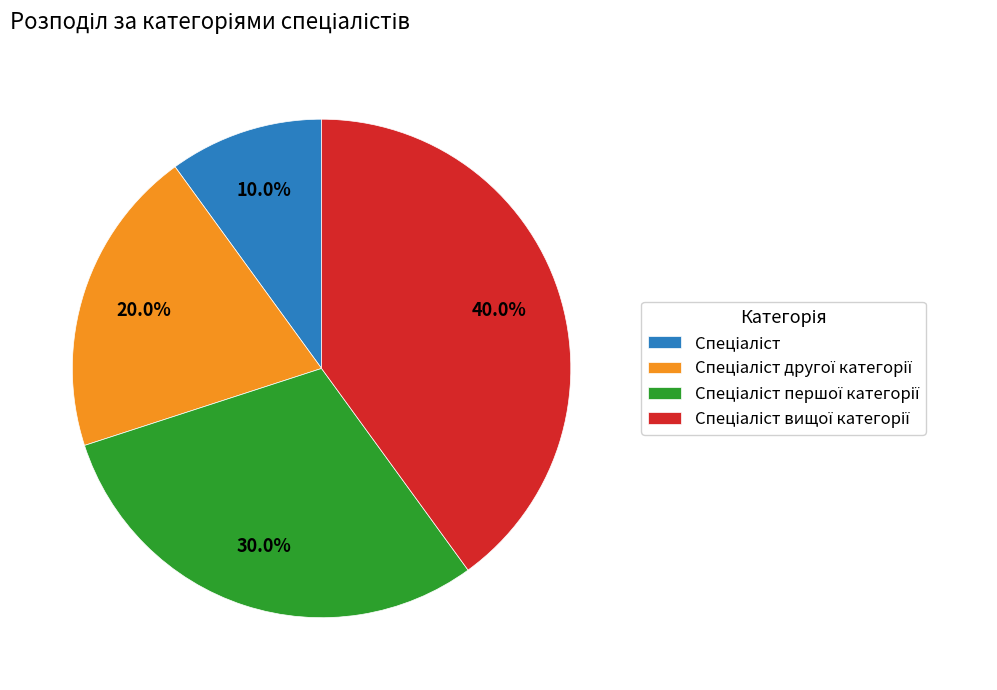

Is there a majority slice in this chart?

No